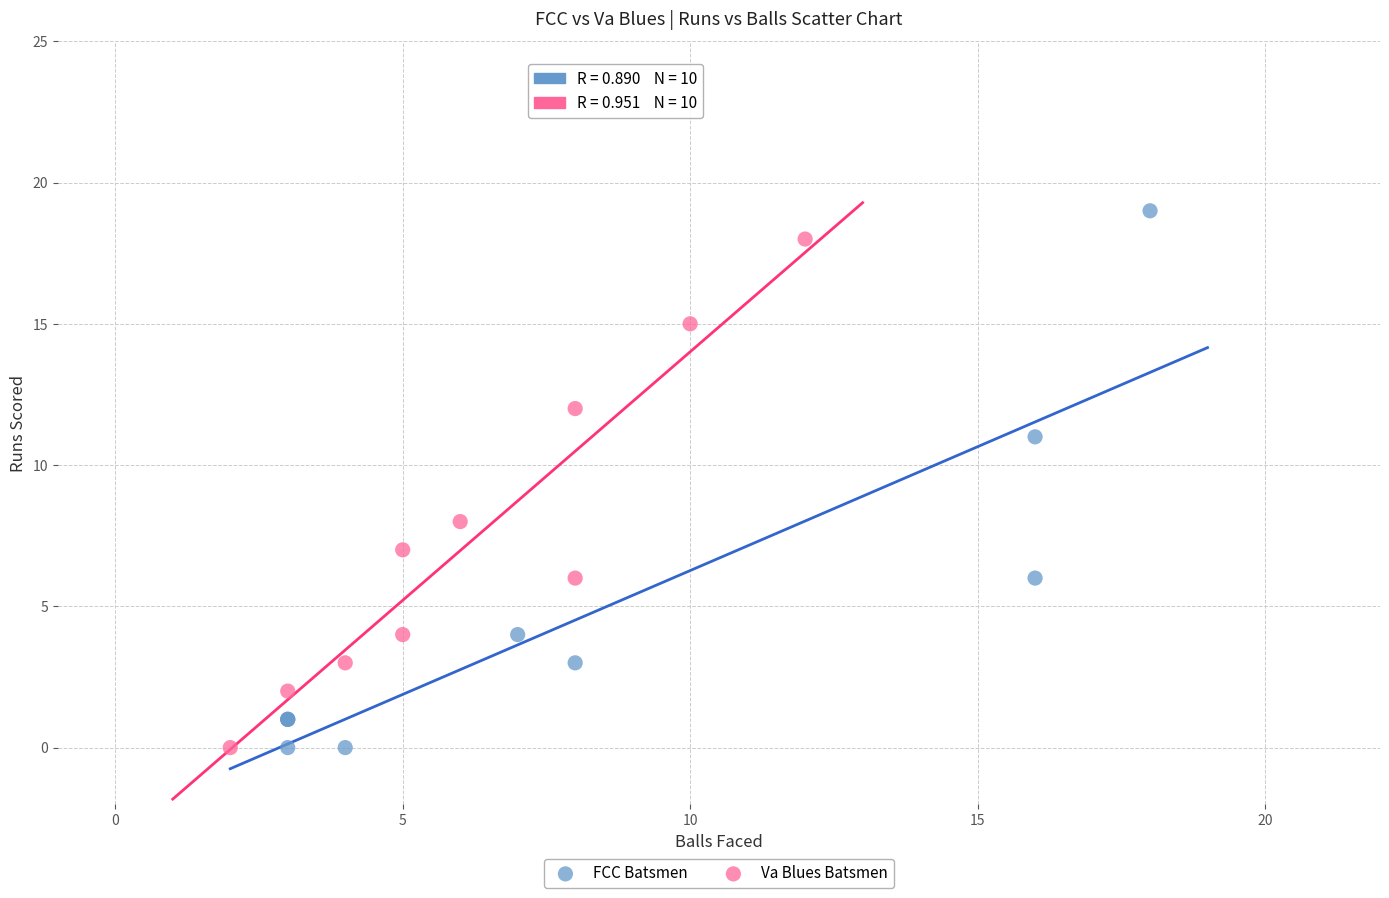

Which series has the widest spread of Y values?

FCC Batsmen